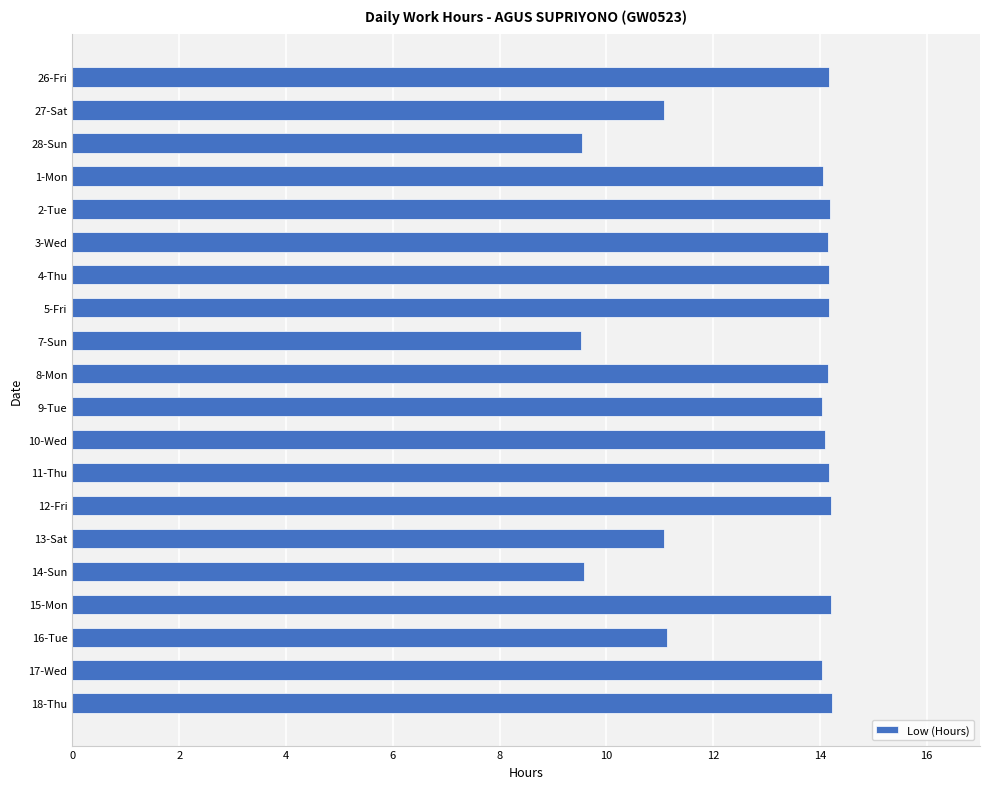

What is the minimum value shown in the chart?

9.5